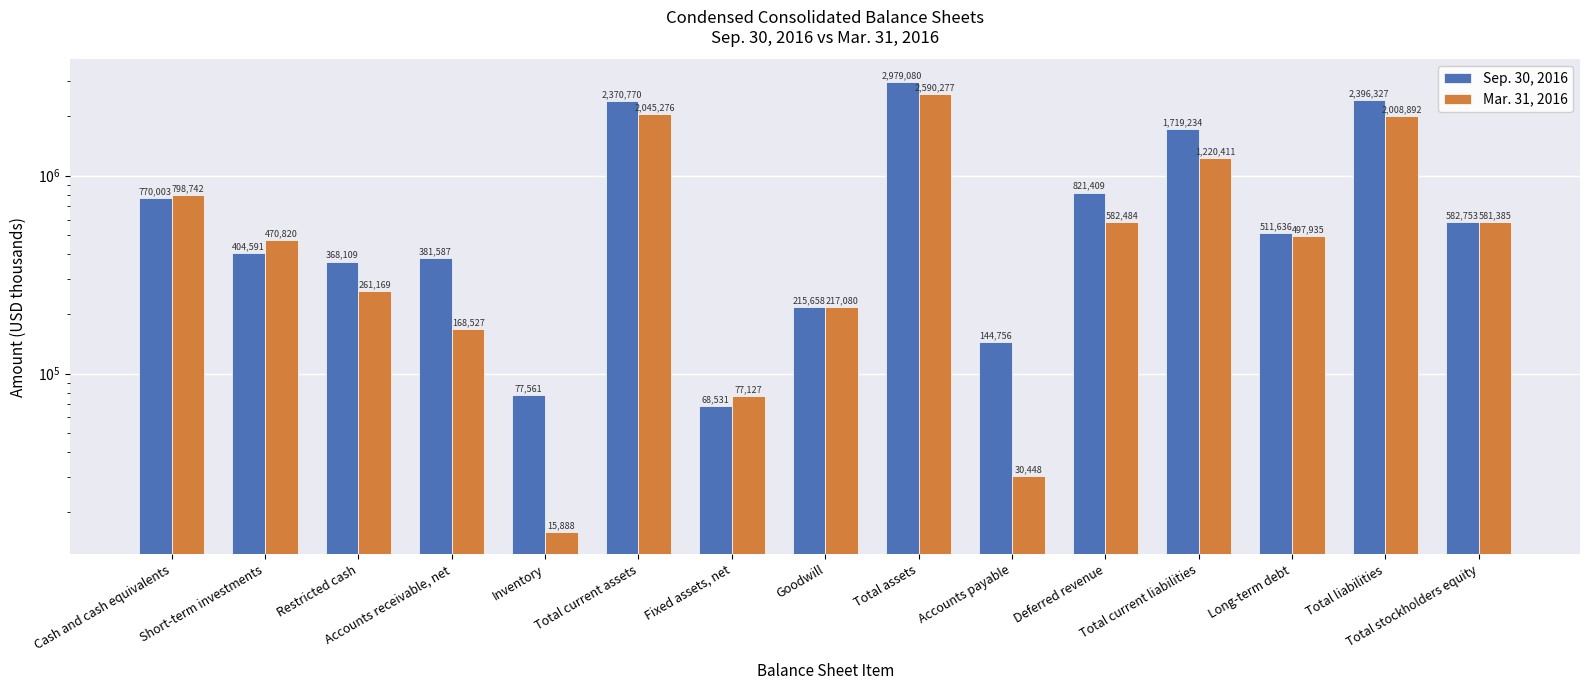

Reading right to left, list all the values displayed in this chart.

Sep. 30, 2016: 582753	2396327	511636	1719234	821409	144756	2979080	215658	68531	2370770	77561	381587	368109	404591	770003
Mar. 31, 2016: 581385	2008892	497935	1220411	582484	30448	2590277	217080	77127	2045276	15888	168527	261169	470820	798742